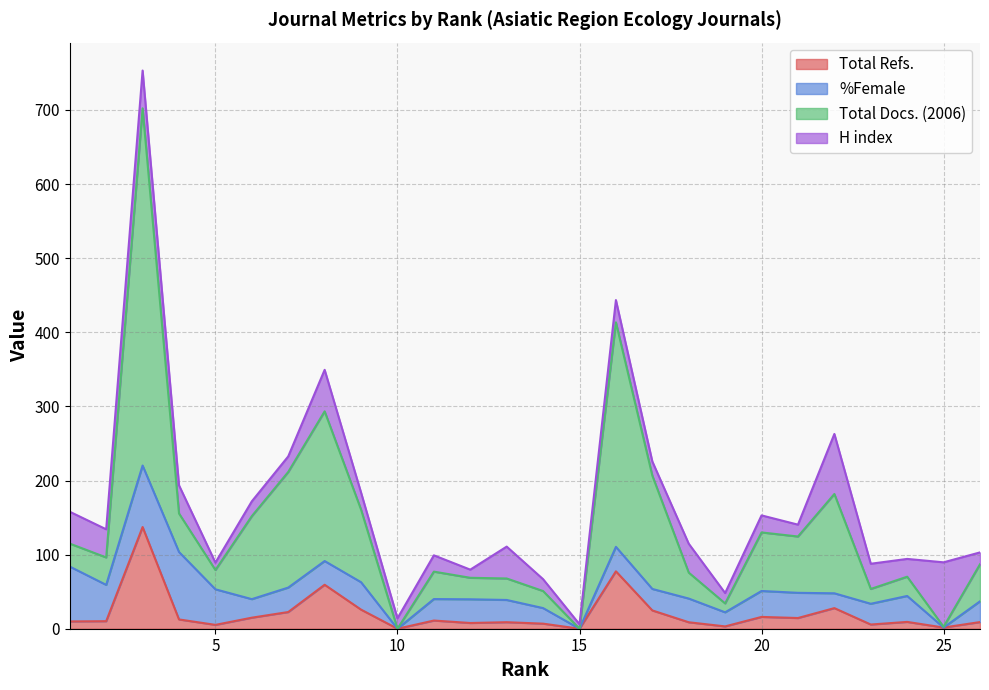

What are all the series names shown in the legend?

Total Refs., %Female, Total Docs. (2006), H index